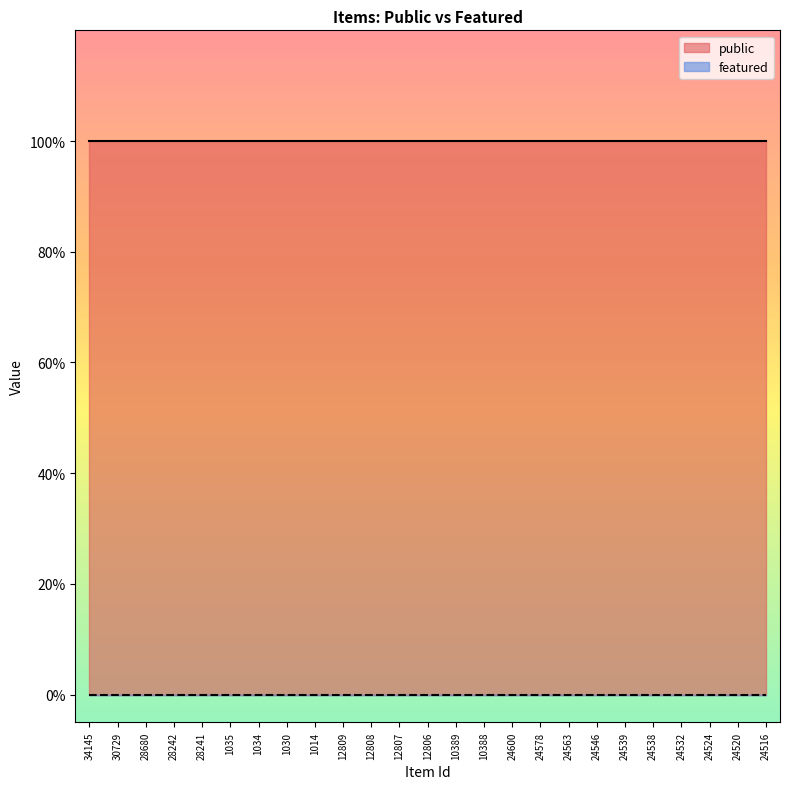

Where is featured nearest to the value 0?

34145